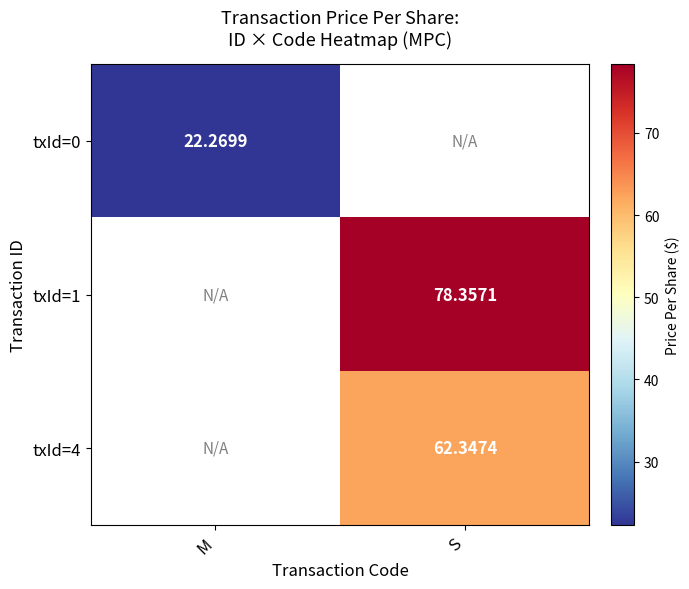

What is the maximum value for txId=0?

22.3